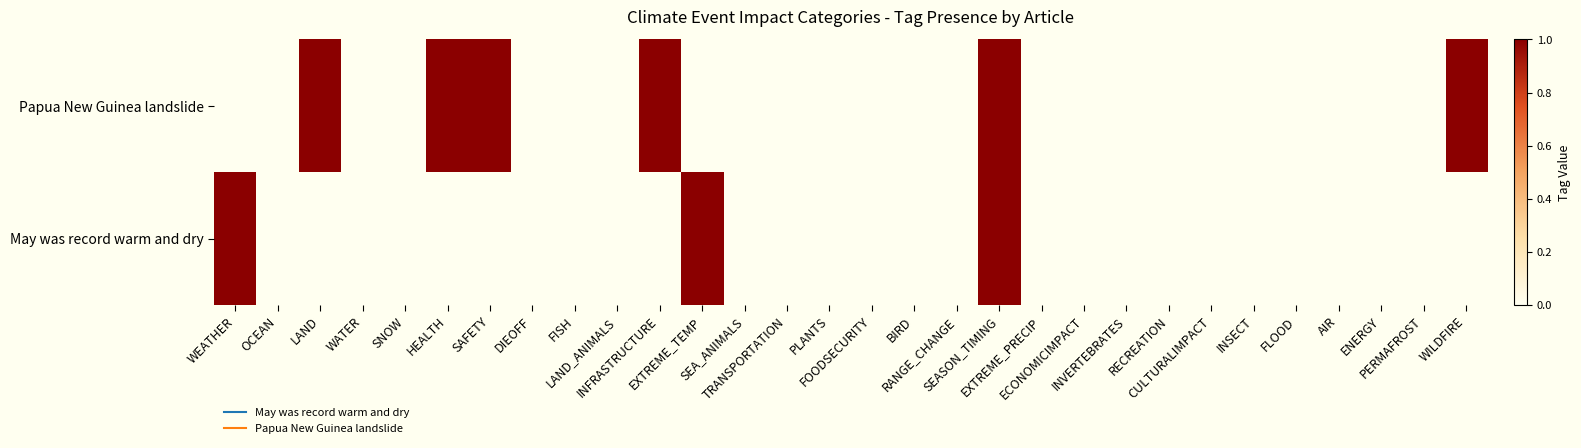

Reading left to right, transcribe all the data shown in this chart.

May was record warm and dry: WEATHER=1	OCEAN=0	LAND=0	WATER=0	SNOW=0	HEALTH=0	SAFETY=0	DIEOFF=0	FISH=0	LAND_ANIMALS=0	INFRASTRUCTURE=0	EXTREME_TEMP=1	SEA_ANIMALS=0	TRANSPORTATION=0	PLANTS=0	FOODSECURITY=0	BIRD=0	RANGE_CHANGE=0	SEASON_TIMING=1	EXTREME_PRECIP=0	ECONOMICIMPACT=0	INVERTEBRATES=0	RECREATION=0	CULTURALIMPACT=0	INSECT=0	FLOOD=0	AIR=0	ENERGY=0	PERMAFROST=0	WILDFIRE=0
Papua New Guinea landslide: WEATHER=0	OCEAN=0	LAND=1	WATER=0	SNOW=0	HEALTH=1	SAFETY=1	DIEOFF=0	FISH=0	LAND_ANIMALS=0	INFRASTRUCTURE=1	EXTREME_TEMP=0	SEA_ANIMALS=0	TRANSPORTATION=0	PLANTS=0	FOODSECURITY=0	BIRD=0	RANGE_CHANGE=0	SEASON_TIMING=1	EXTREME_PRECIP=0	ECONOMICIMPACT=0	INVERTEBRATES=0	RECREATION=0	CULTURALIMPACT=0	INSECT=0	FLOOD=0	AIR=0	ENERGY=0	PERMAFROST=0	WILDFIRE=1